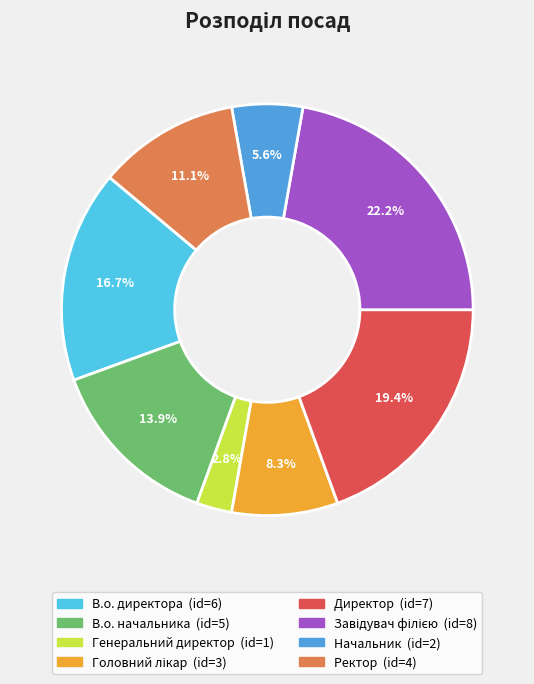

Is В.о. начальника the majority of the pie?

No